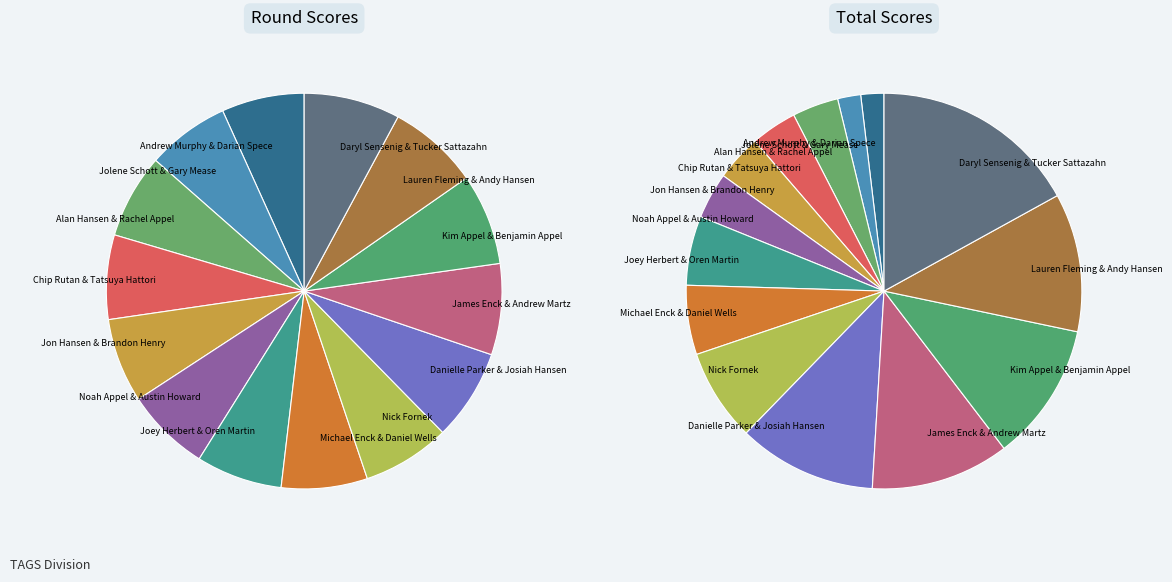

Rank the categories by value from highest to lowest.

Daryl Sensenig & Tucker Sattazahn, Danielle Parker & Josiah Hansen, James Enck & Andrew Martz, Kim Appel & Benjamin Appel, Lauren Fleming & Andy Hansen, Nick Fornek, Joey Herbert & Oren Martin, Michael Enck & Daniel Wells, Alan Hansen & Rachel Appel, Chip Rutan & Tatsuya Hattori, Jon Hansen & Brandon Henry, Noah Appel & Austin Howard, Andrew Murphy & Darian Spece, Jolene Schott & Gary Mease